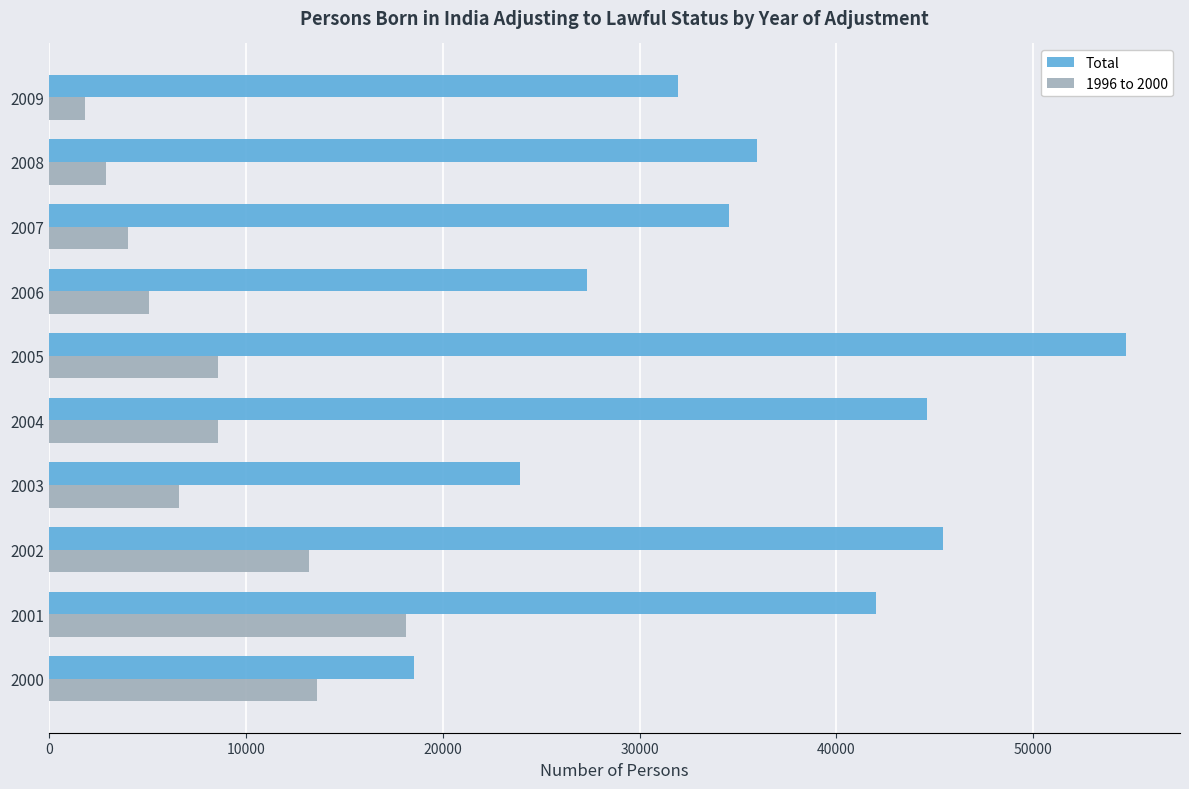

What is the average value of the 1996 to 2000 series?

8251